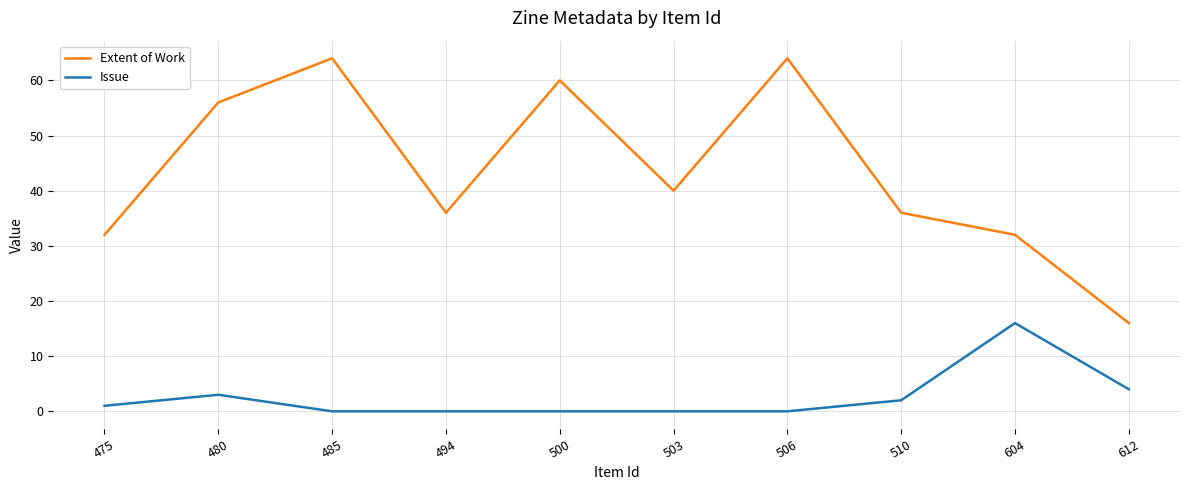

What is the greatest value displayed?

64